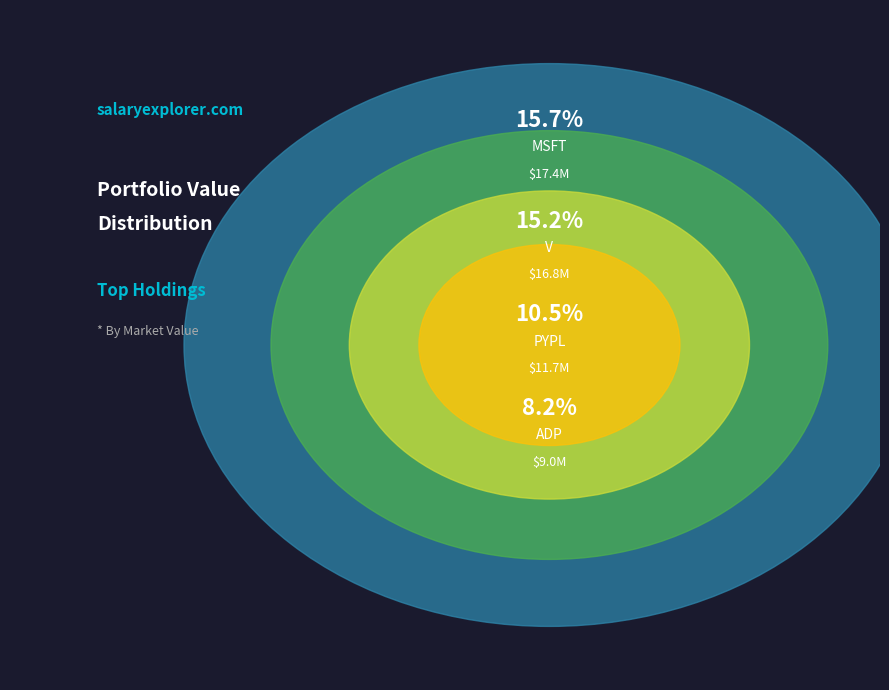

Which slice is the largest?

MSFT